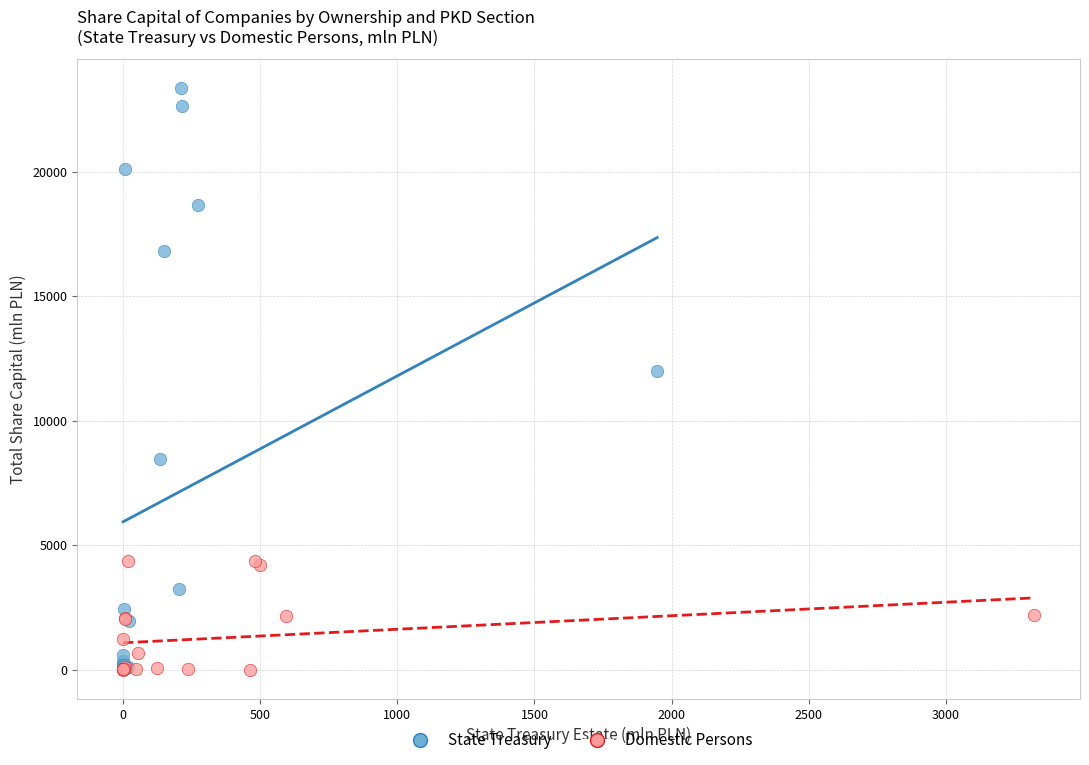

Which series has the largest Y range (max minus min)?

State Treasury